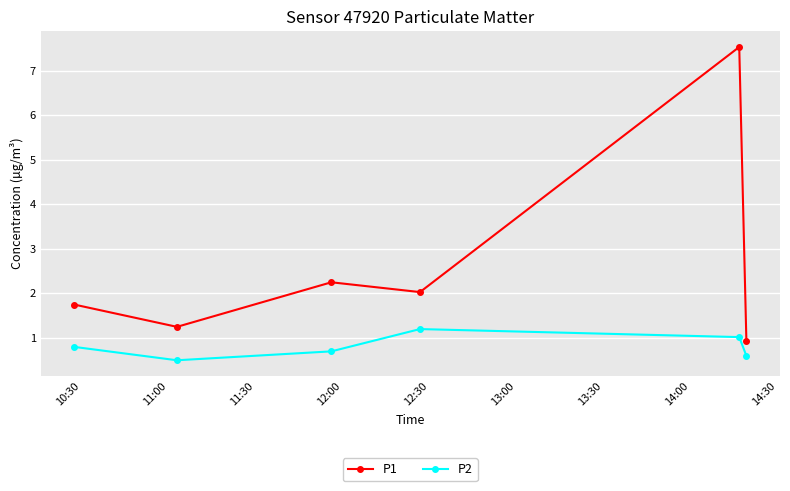

In P2, how many points are lower than both neighbors (excluding endpoints)?

1